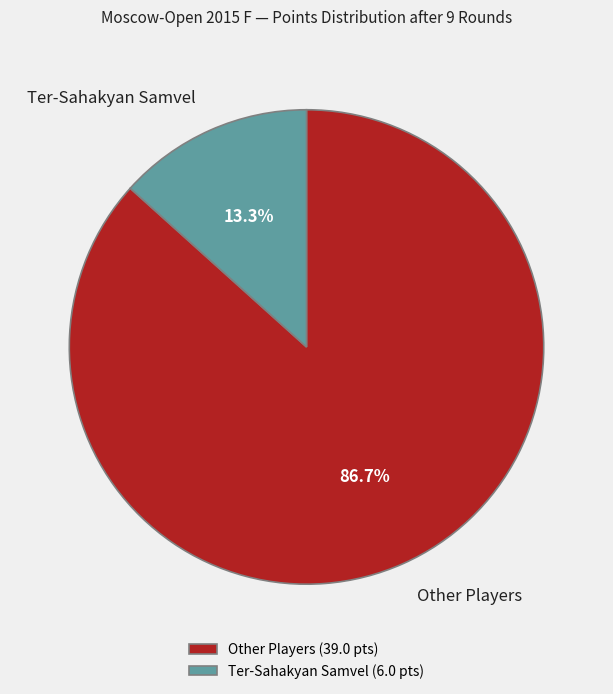

Is there any slice that represents more than half of the pie?

Yes